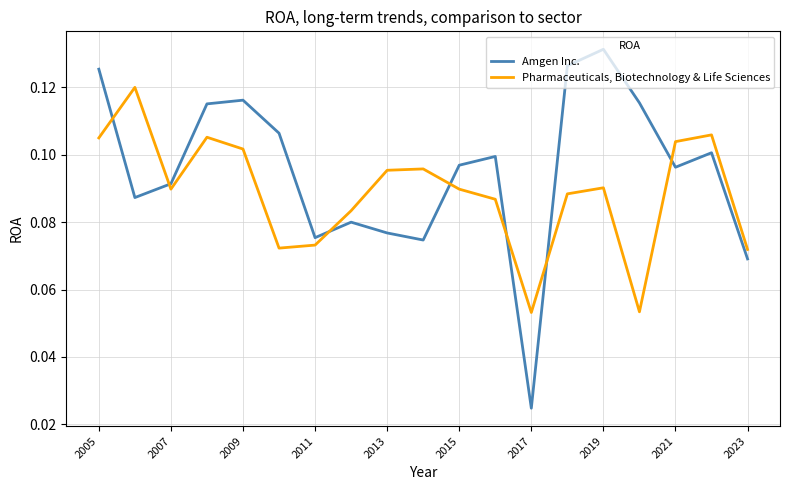

How many intersections are there between Pharmaceuticals, Biotechnology & Life Sciences and Amgen Inc.?

7